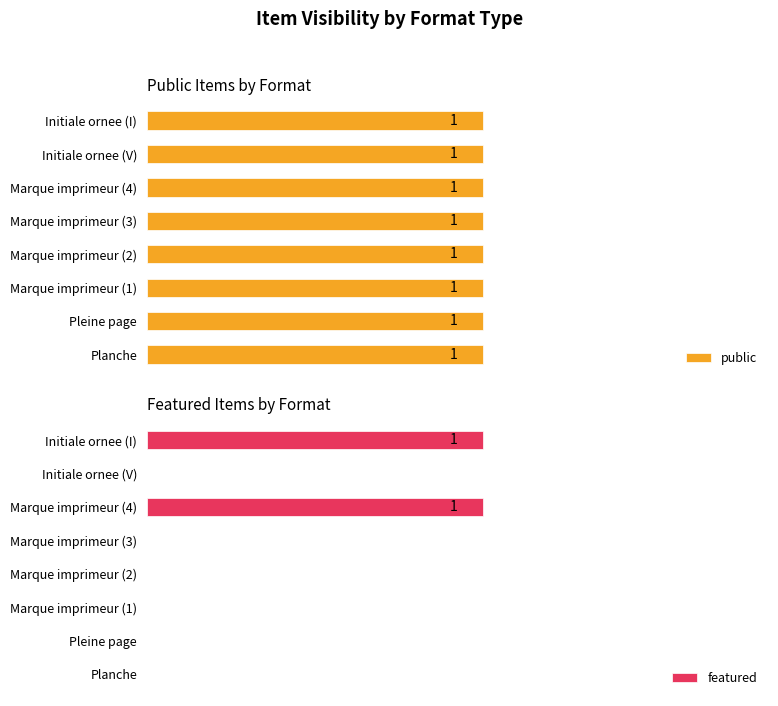

The value of featured at Marque imprimeur (1) is 0.0. True or false?

True